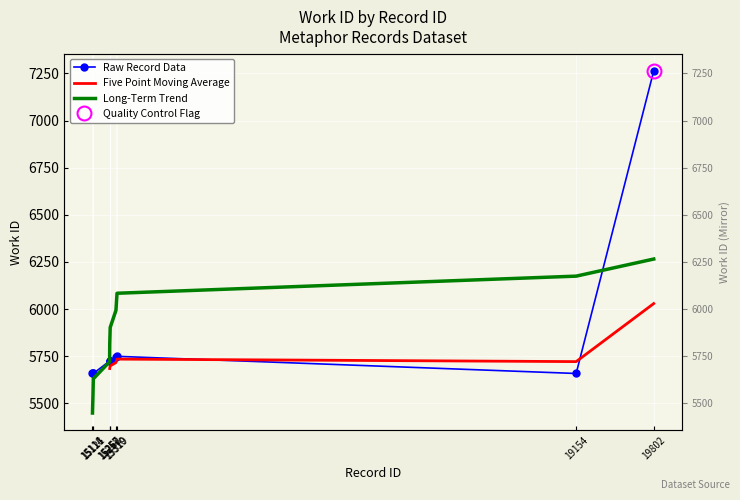

Where is the first local maximum?

15319